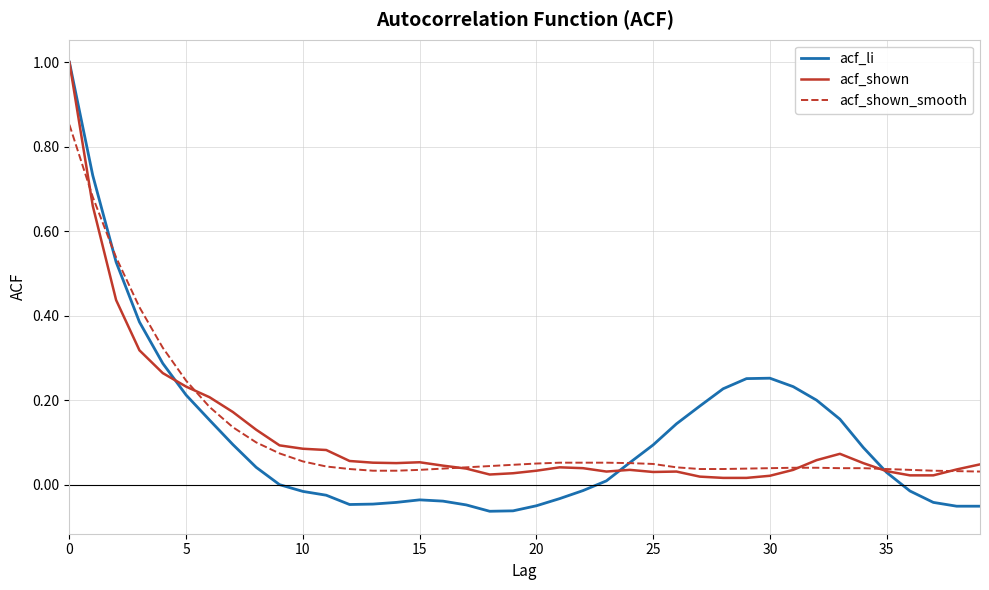

What is the maximum value shown in the chart?

1.0